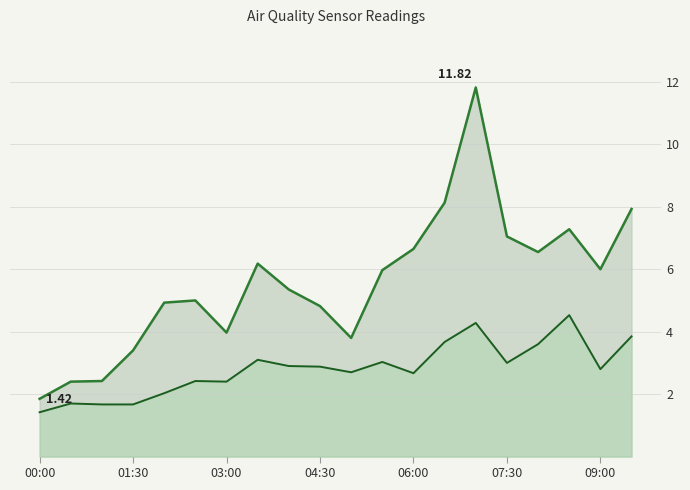

True or false: SDS_P1_line and SDS_P2_line intersect in this chart.

False